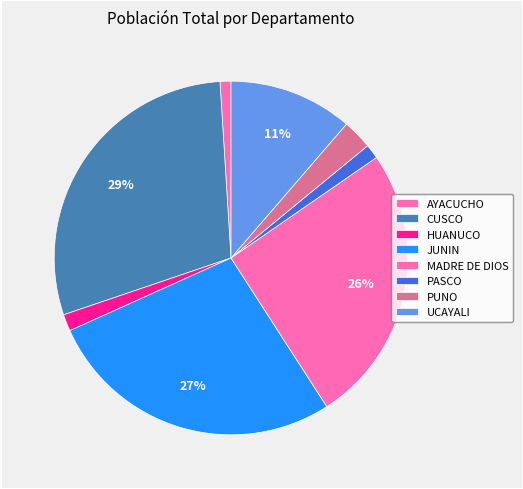

Which has a higher value, MADRE DE DIOS or HUANUCO?

MADRE DE DIOS